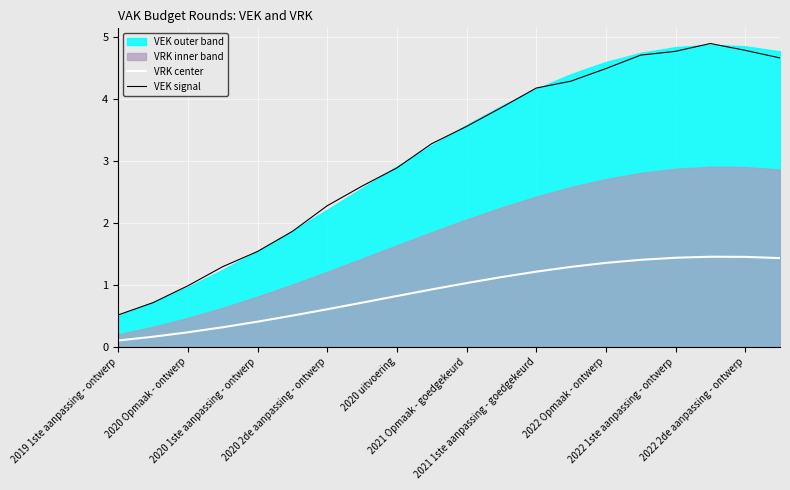

Which series has the largest range (max minus min)?

VEK signal